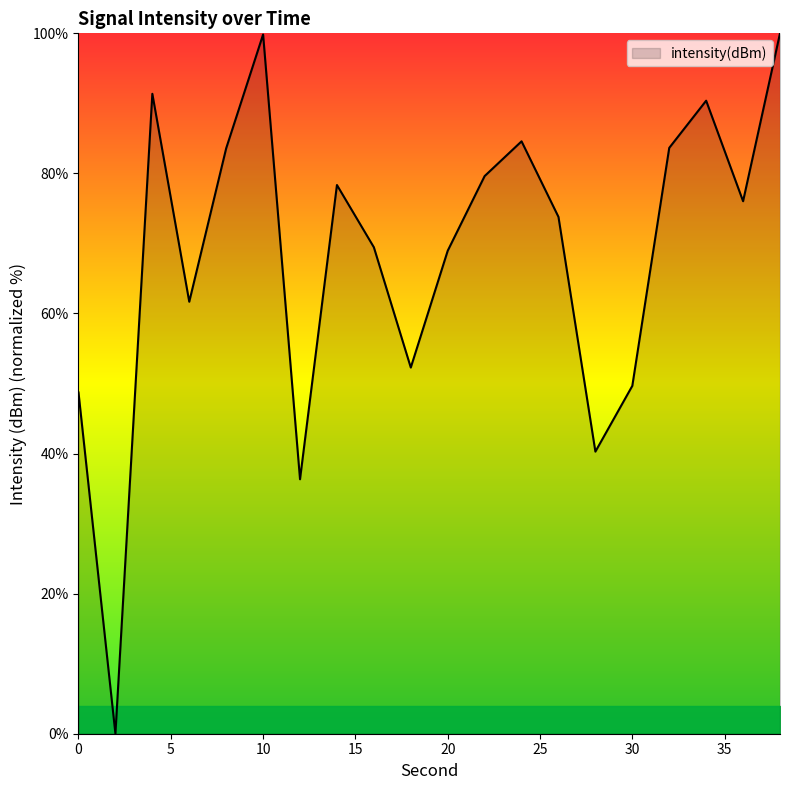

What is the difference between the maximum and minimum values?

100.0